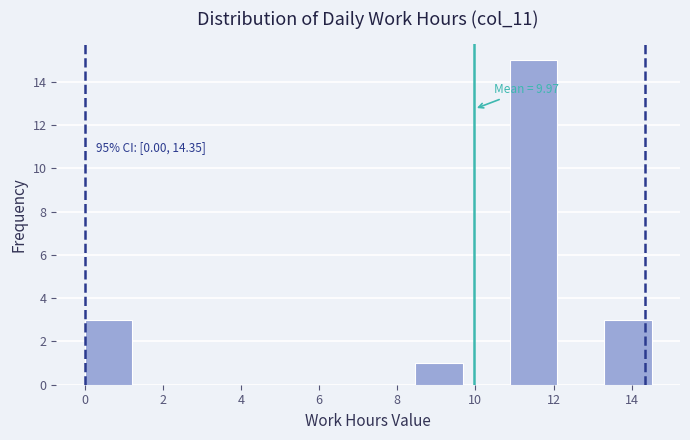

Over which range of the x-axis is the bar tallest?

10.8 to 12.0